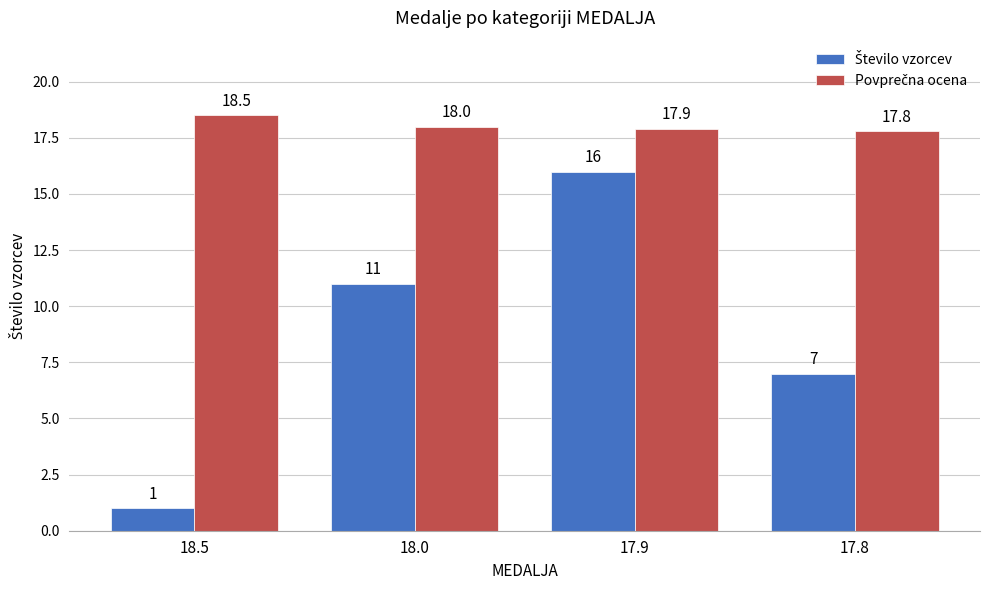

What is the label of the 1st bar from the left?

18.5